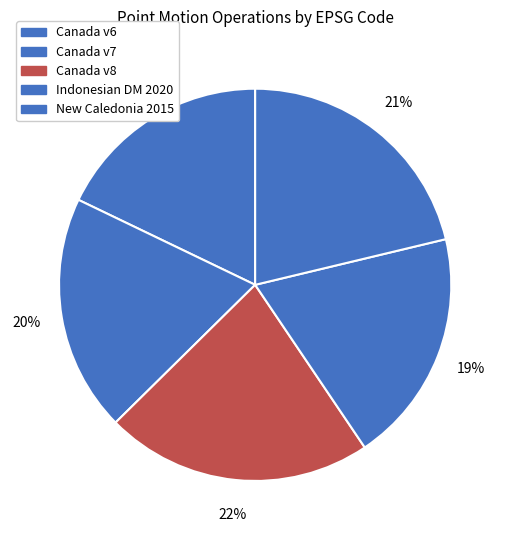

To the nearest percent, what is the difference between the largest and smallest slice percentages?

4%